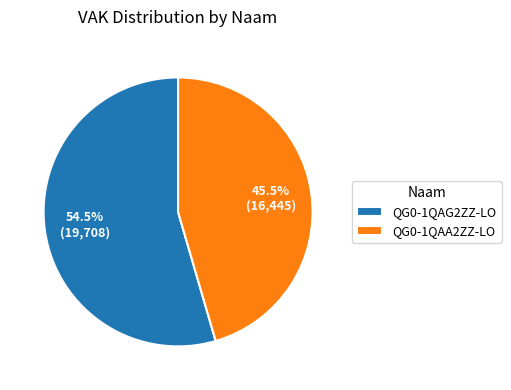

Is it true that QG0-1QAG2ZZ-LO is 62% of the pie?

False